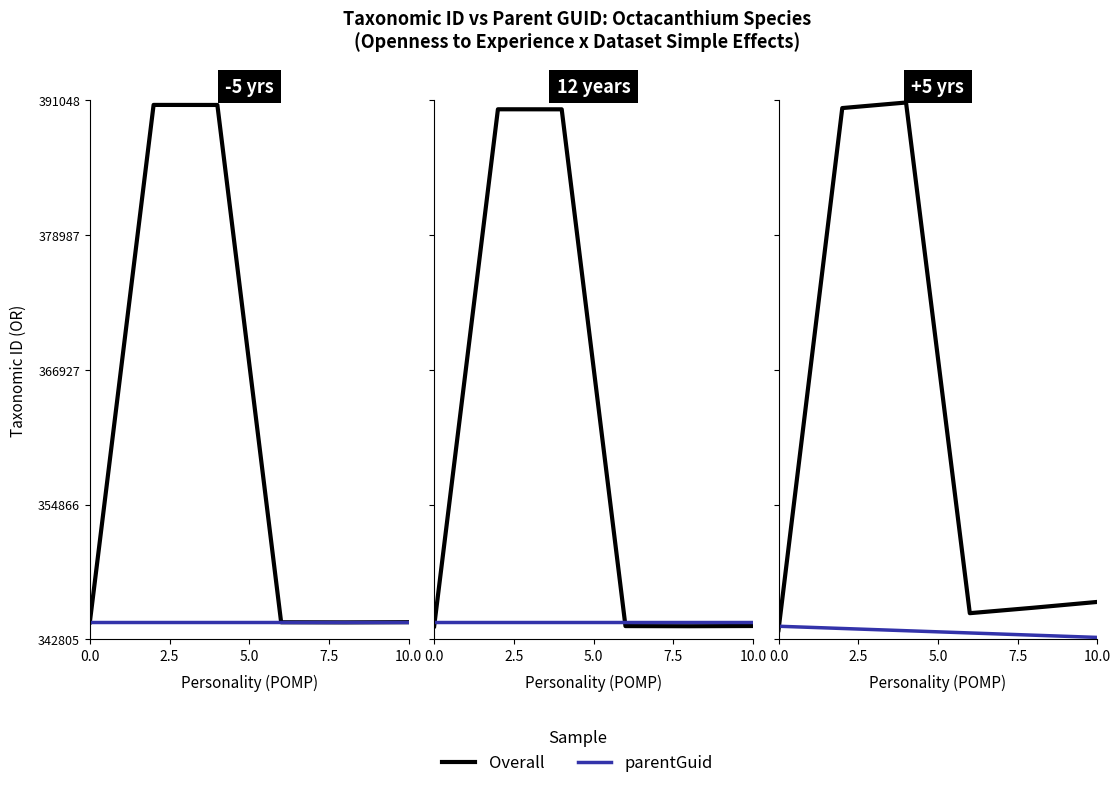

Is the value of parentGuid at 0.0 greater than the value of Overall at 5.0?

No